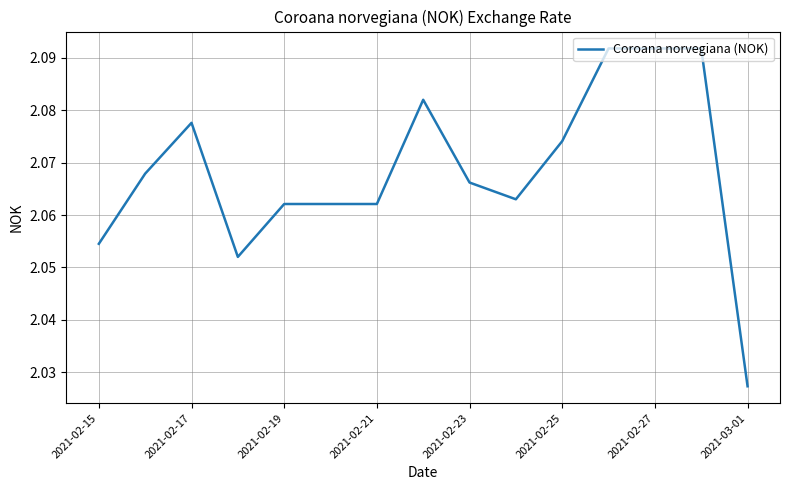

How many lines are shown in the chart?

1